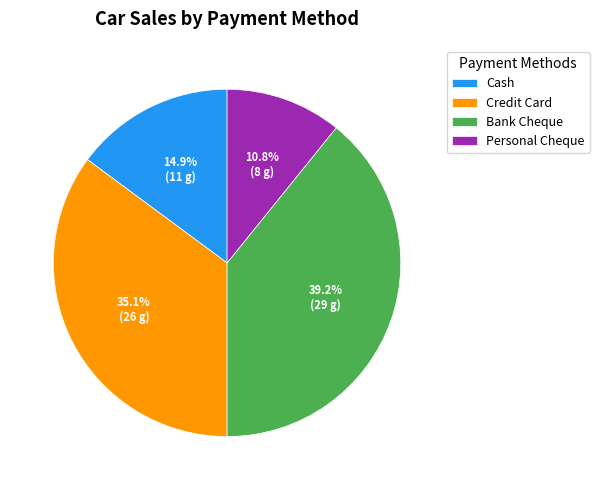

To the nearest percent, what is the difference between the largest and smallest slice percentages?

28%